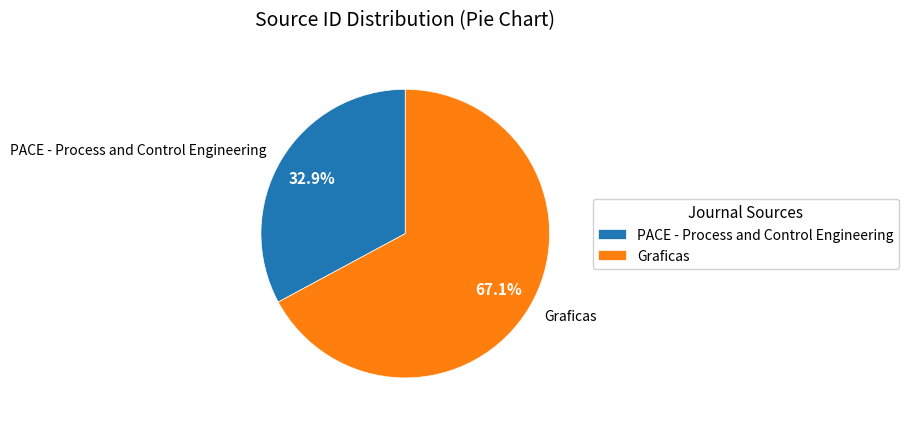

How many slices are in this pie chart?

2